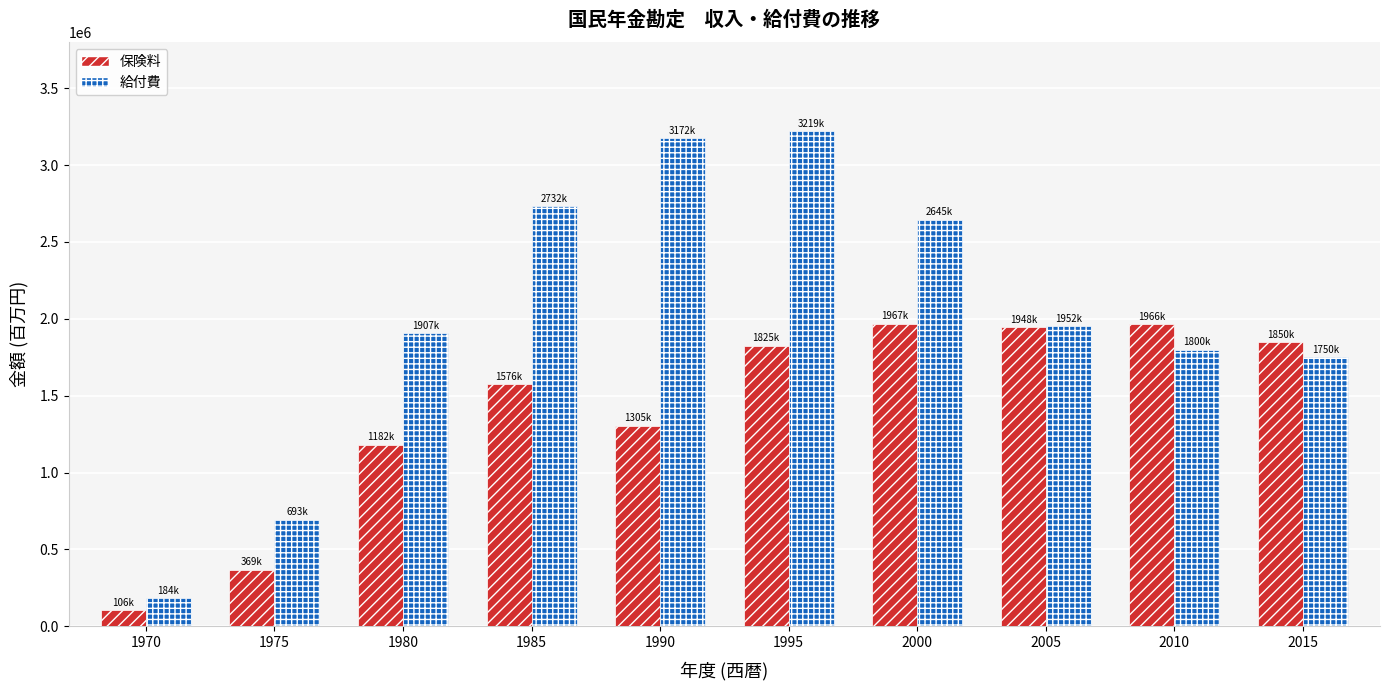

Where is 給付費 nearest to the value 1702128?

2015